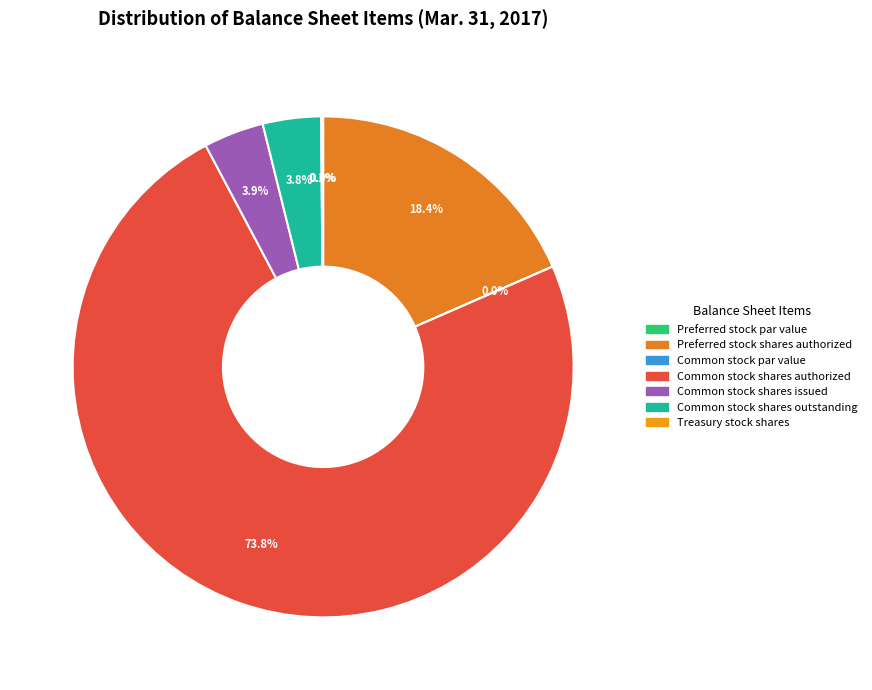

Is there a majority slice in this chart?

Yes